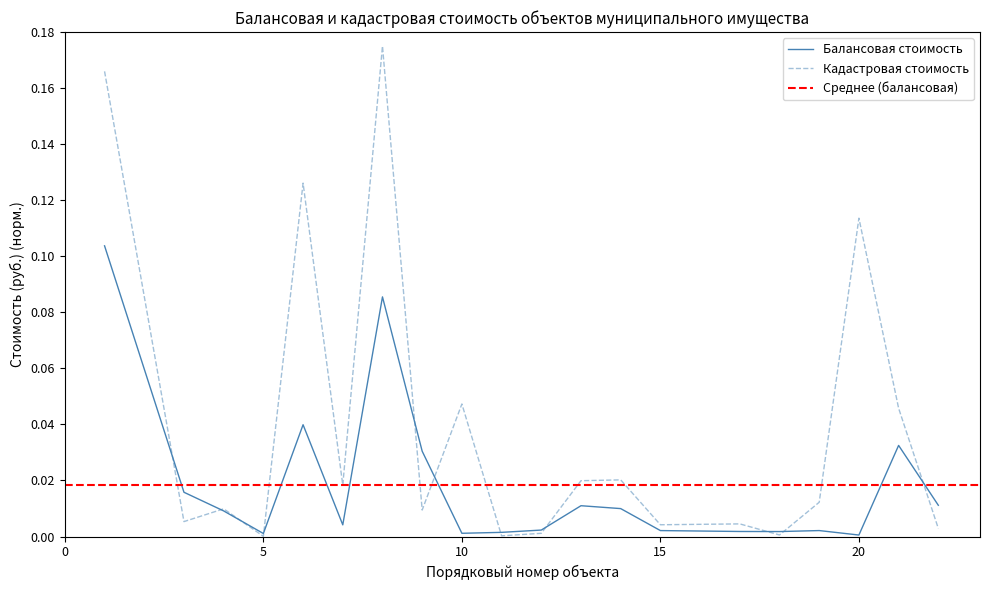

What is the sum of all Балансовая стоимость values?

0.4